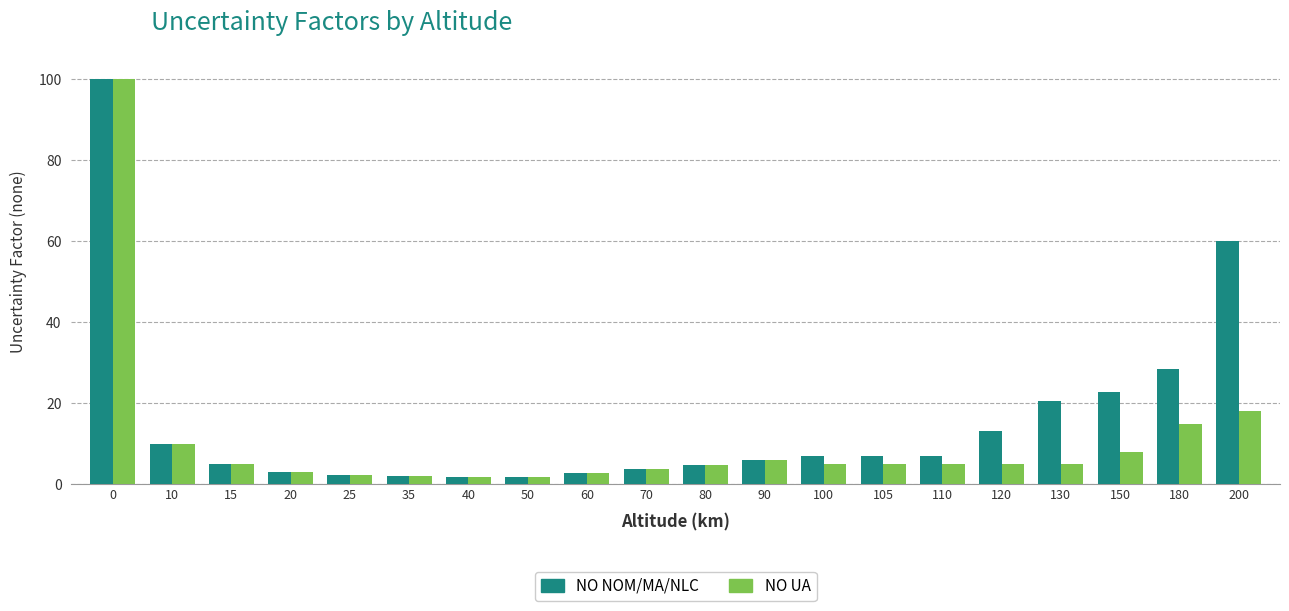

The value of NO UA at 25 is 2.3. True or false?

True